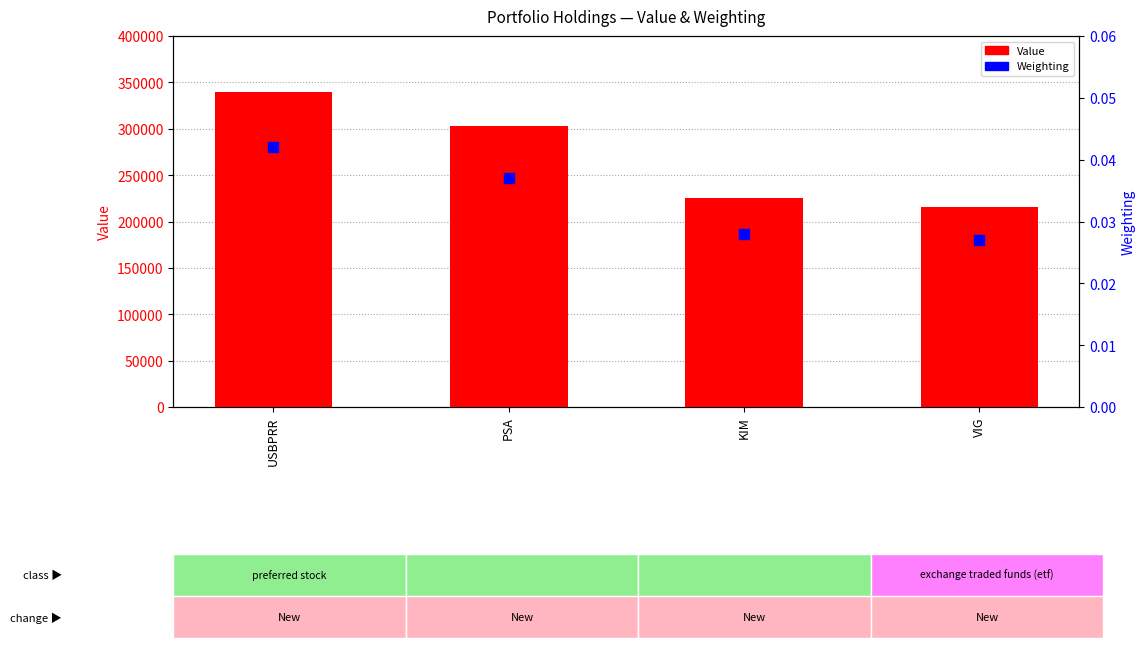

Which series has the largest total across all categories?

Value